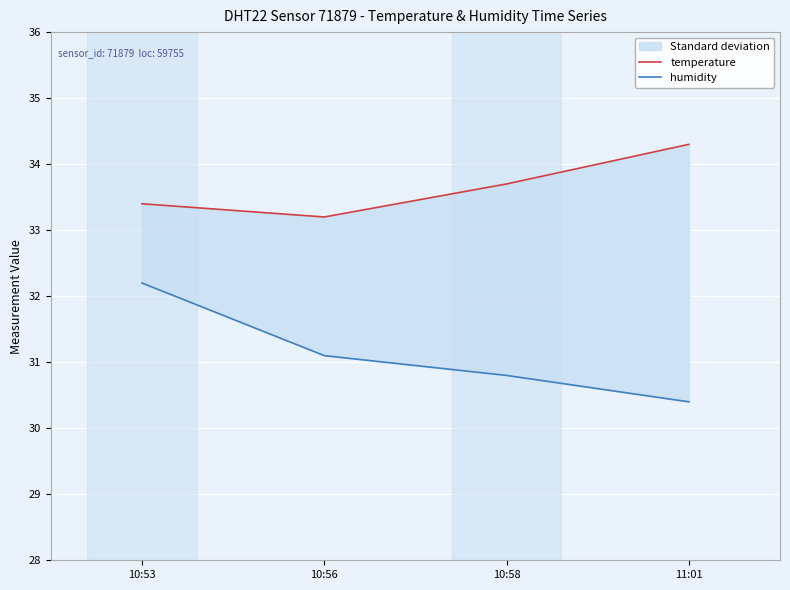

What is the total value across all series at 10:56?

64.3